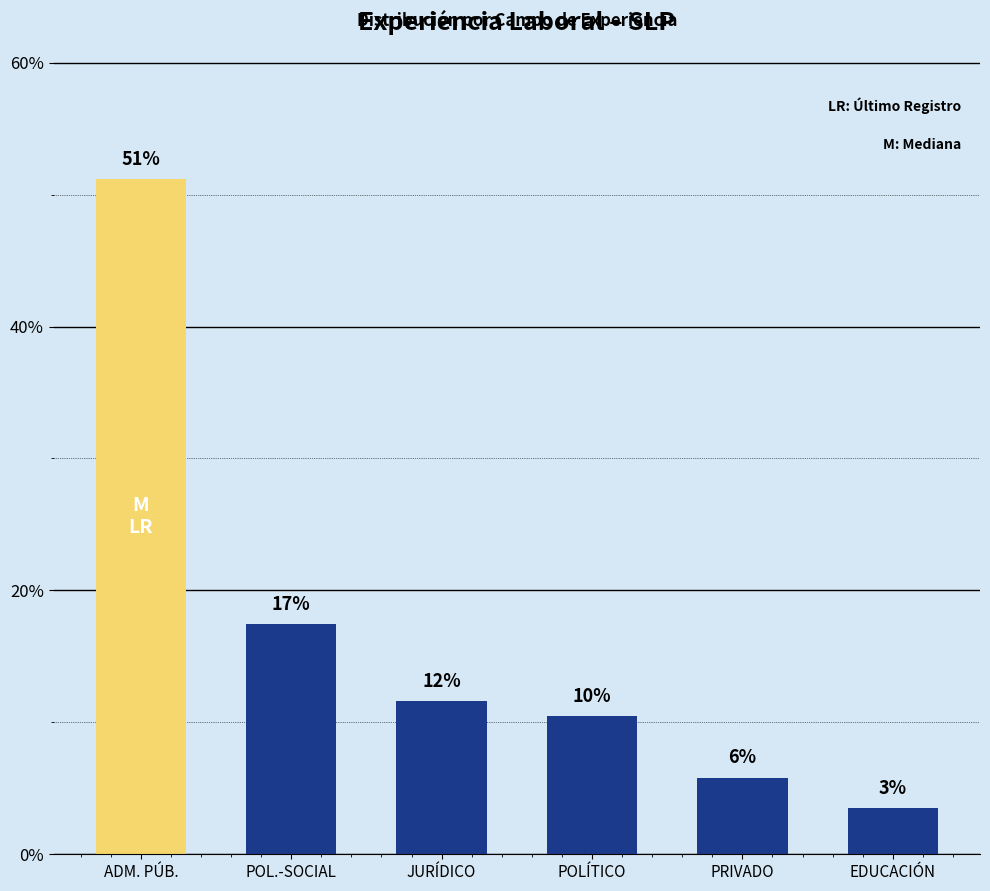

The chart shows a value of 17.4 at POL.-SOCIAL. True or false?

True